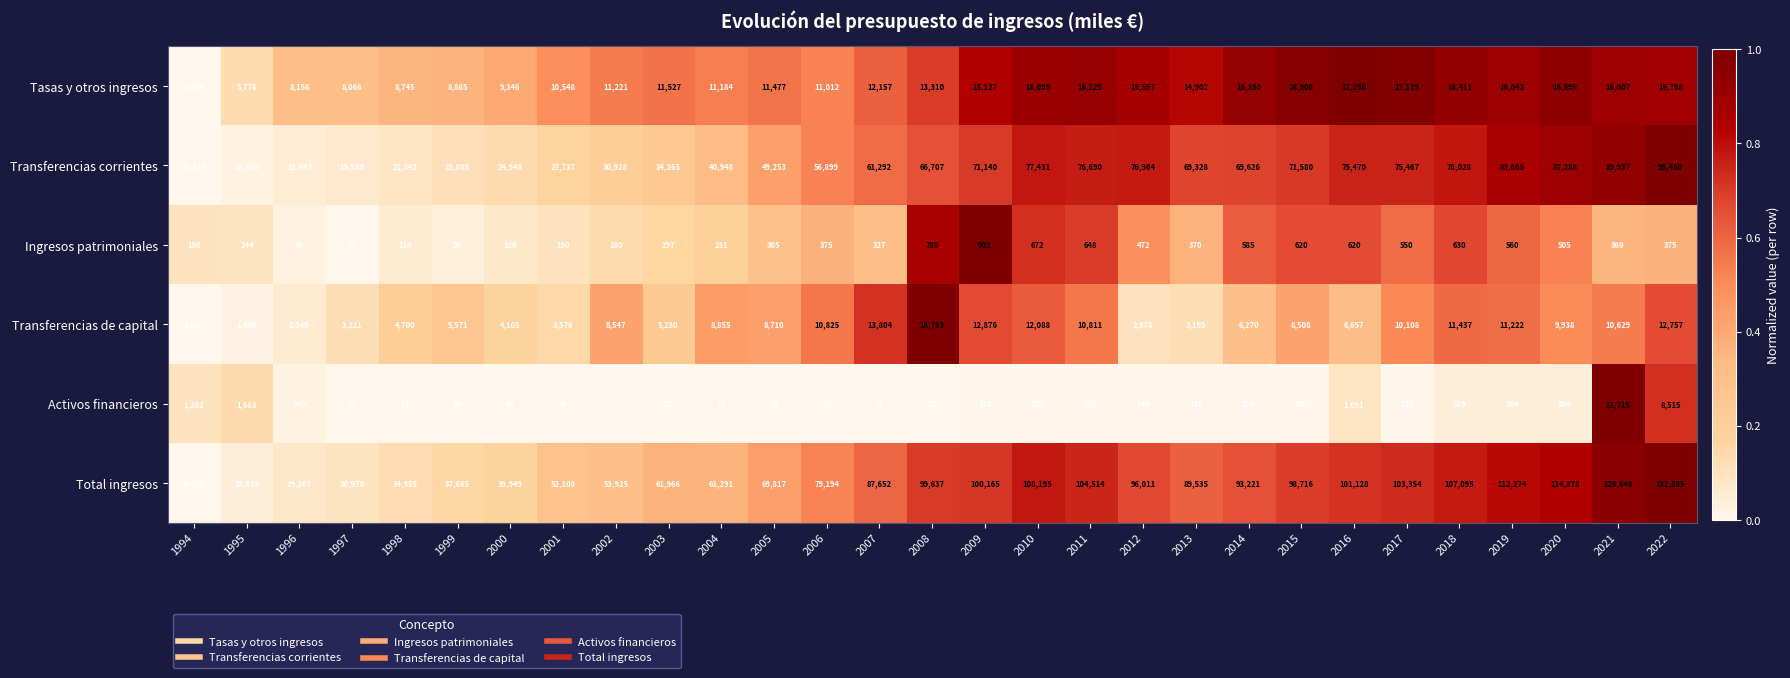

Which series has the largest total across all categories?

Total ingresos